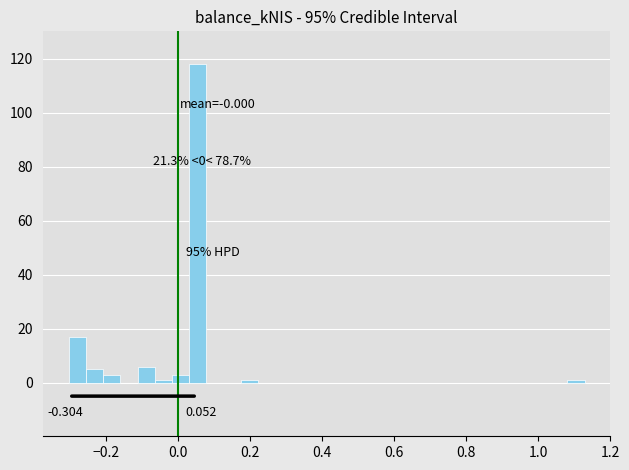

Read against the x-axis, roughly where is the centre of the tallest bar?

0.06